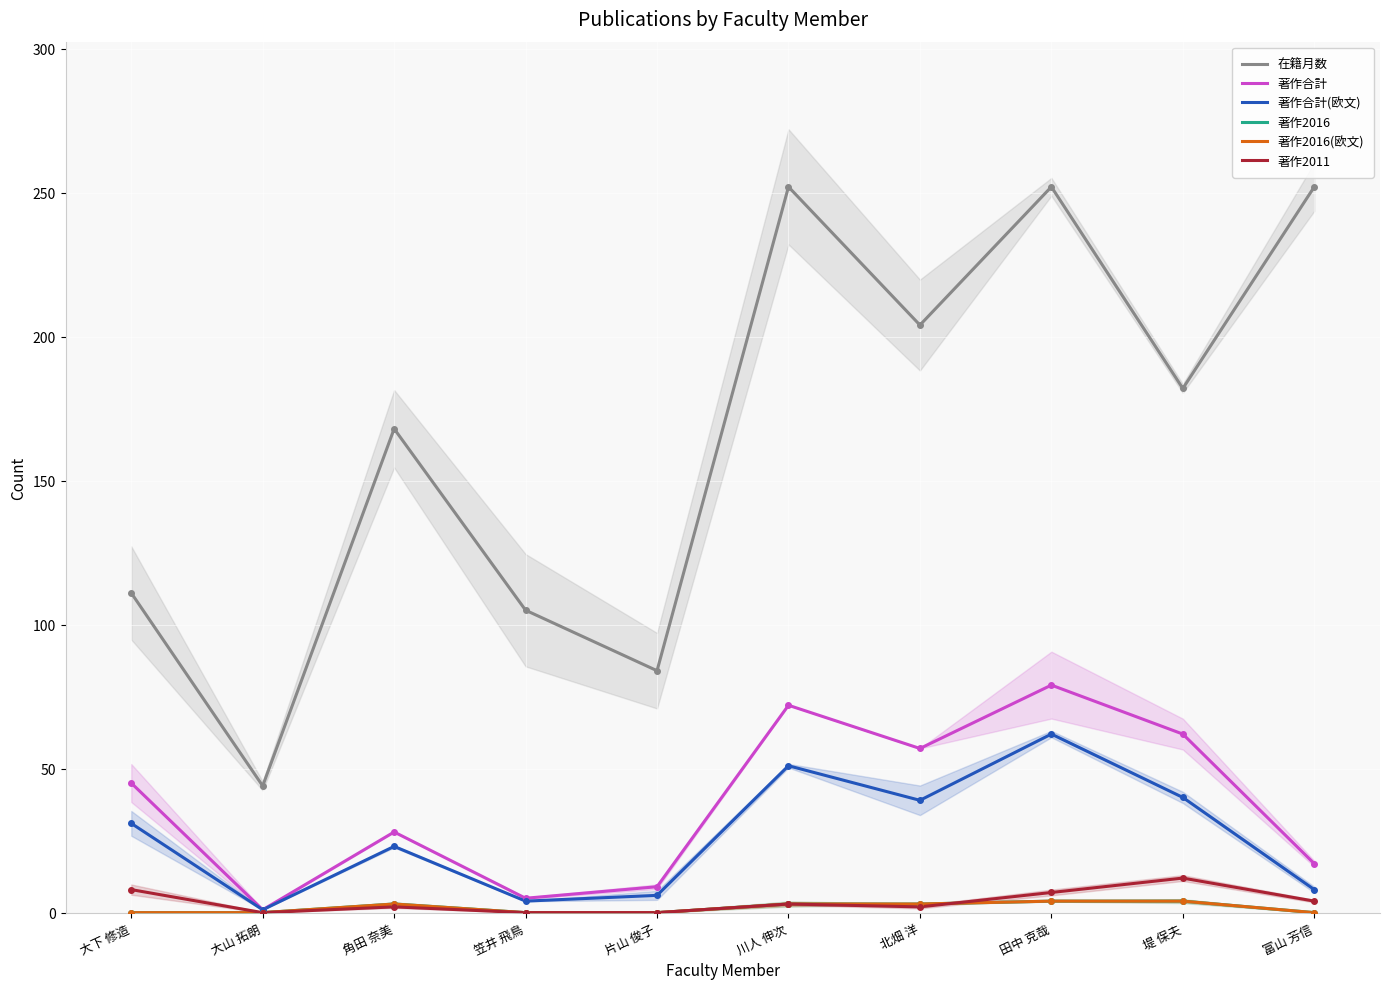

True or false: 著作合計(欧文) and 著作2011 intersect in this chart.

False